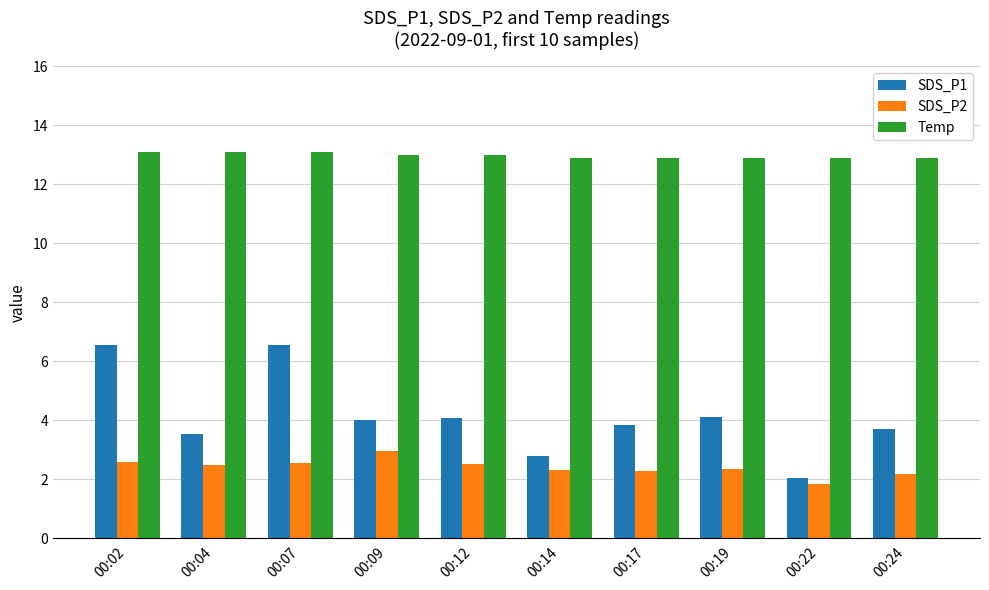

Is the value of SDS_P2 at 00:04 greater than the value of SDS_P1 at 00:19?

No